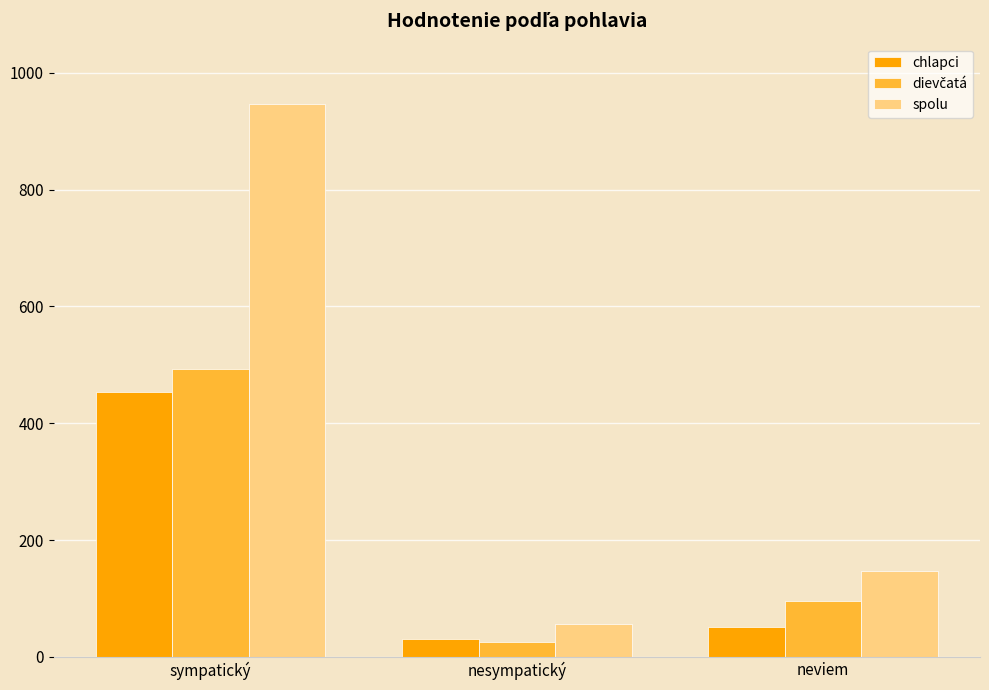

Which series has the widest spread of values?

spolu